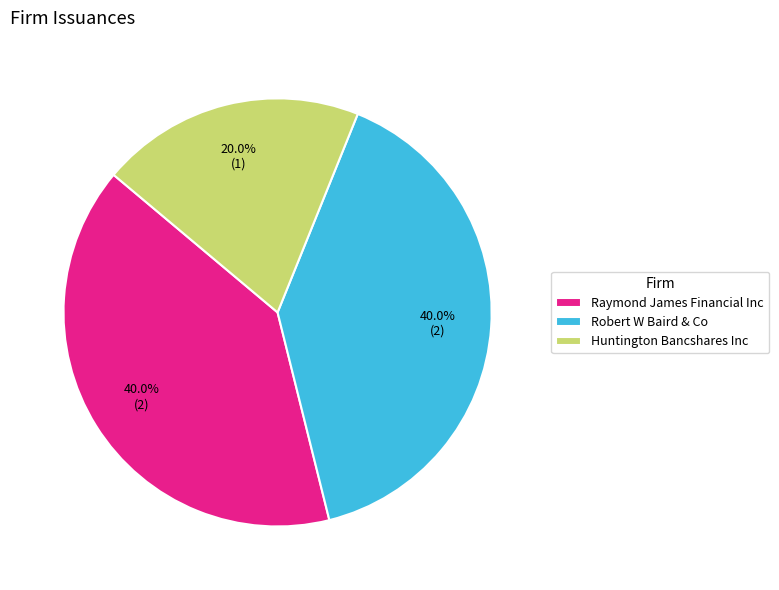

Which category has the smallest portion of the pie?

Huntington Bancshares Inc